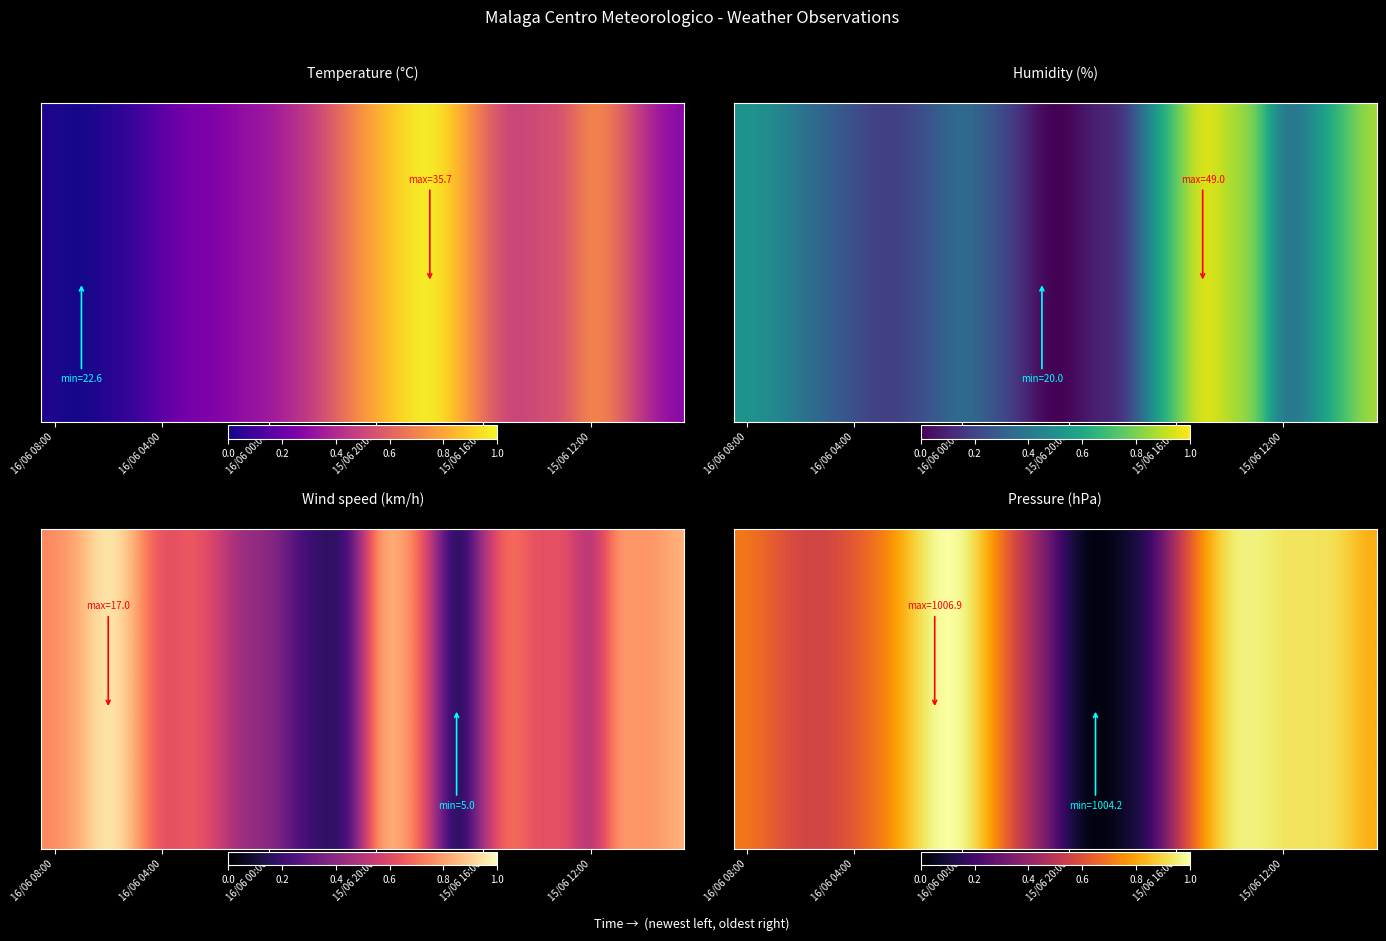

Which category has the highest value across all series?

7